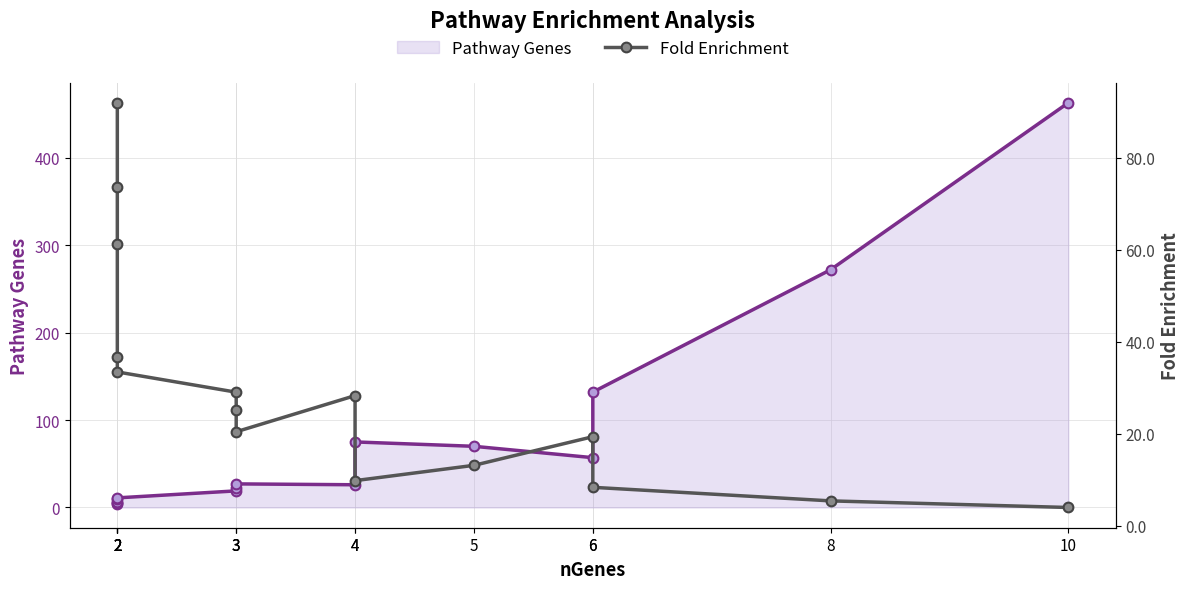

At which category does the data reach its first local peak?

4